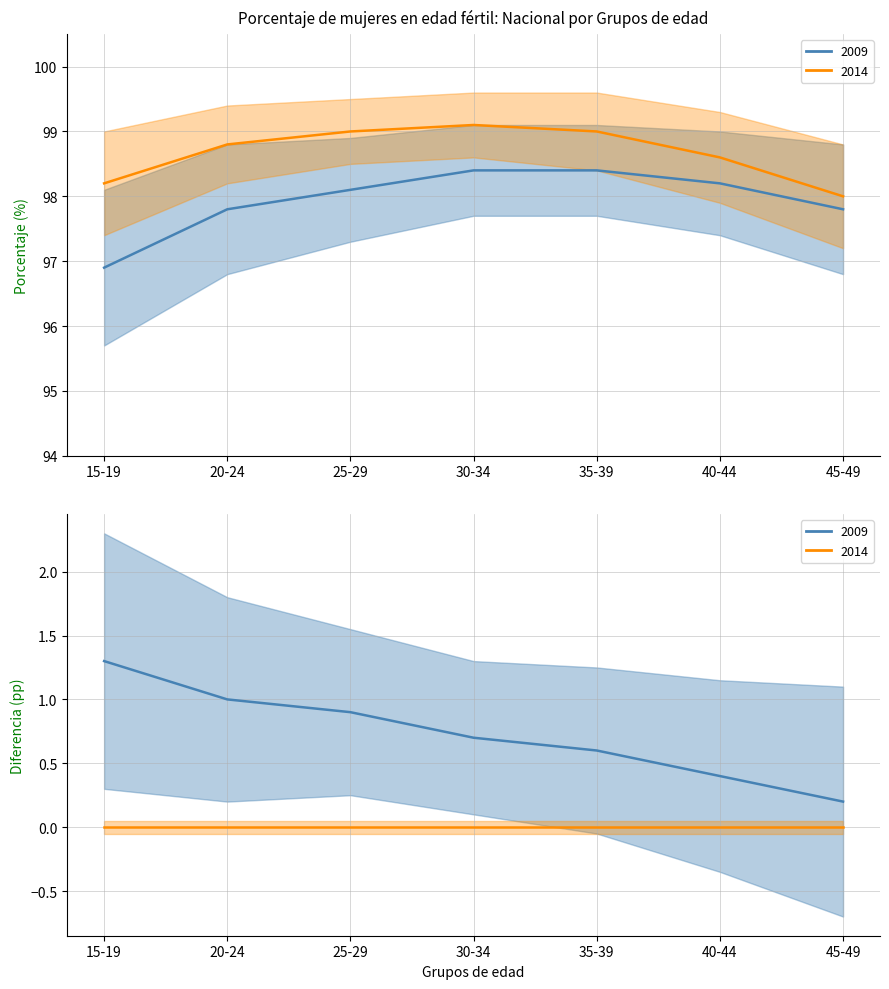

Reading left to right, transcribe all the data shown in this chart.

2009 mean: 15-19=96.9	20-24=97.8	25-29=98.1	30-34=98.4	35-39=98.4	40-44=98.2	45-49=97.8
2014 mean: 15-19=98.2	20-24=98.8	25-29=99.0	30-34=99.1	35-39=99.0	40-44=98.6	45-49=98.0
Diferencia (2014−2009): 15-19=1.3	20-24=1.0	25-29=0.9	30-34=0.7	35-39=0.6	40-44=0.4	45-49=0.2
Referencia (0): 15-19=0.0	20-24=0.0	25-29=0.0	30-34=0.0	35-39=0.0	40-44=0.0	45-49=0.0